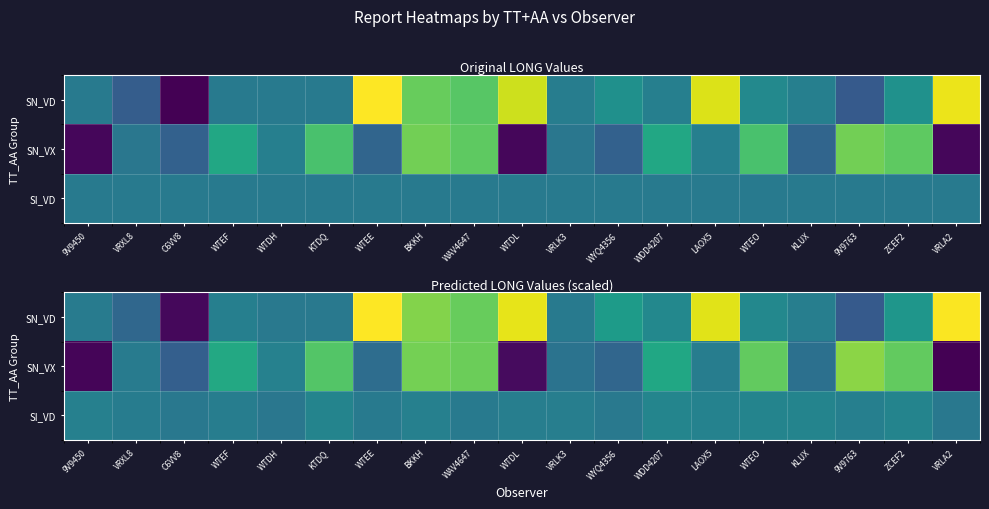

Is it true that SI_VD equals 19.3 at WTEF?

False